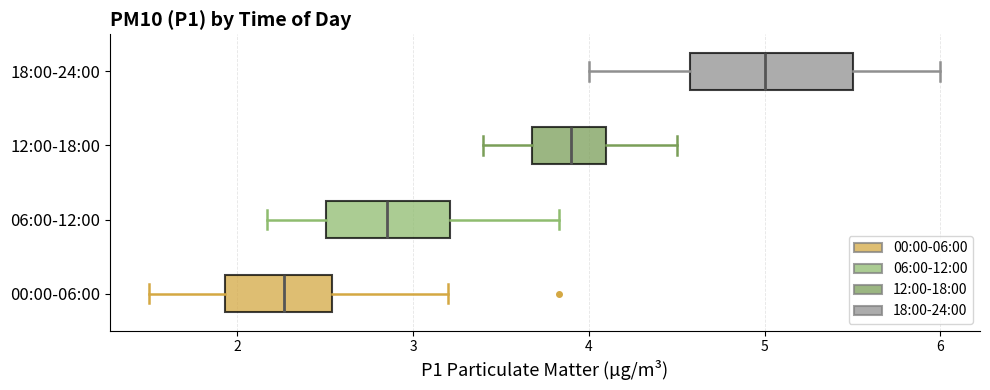

Reading bottom to top, transcribe this box plot: for each box, give where its median line is, the range the box spans, and where its two whiskers end, as read against the x-axis. The values are not printed on the chart, so give them approximately, as read against the axis.

00:00-06:00: median 2.3, box 1.9 to 2.5, whiskers 1.5 to 3.2
06:00-12:00: median 2.9, box 2.5 to 3.2, whiskers 2.2 to 3.8
12:00-18:00: median 3.9, box 3.7 to 4.1, whiskers 3.4 to 4.5
18:00-24:00: median 5.0, box 4.6 to 5.5, whiskers 4.0 to 6.0